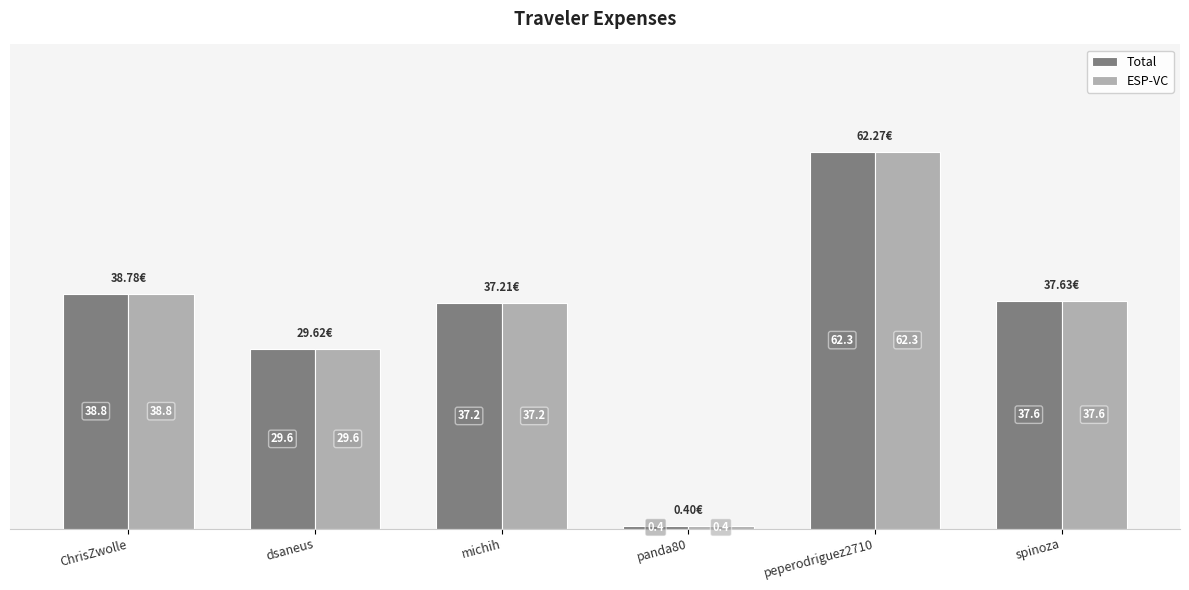

True or false: ESP-VC has a value of 38.8 at ChrisZwolle.

True